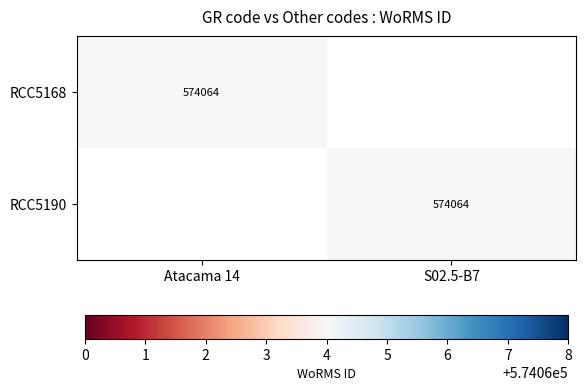

True or false: RCC5168 has a value of 574064 at Atacama 14.

True